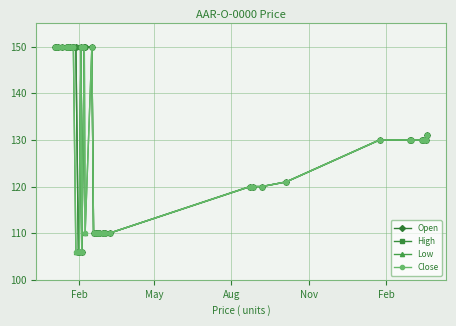

True or false: High and Low cross at least once.

False